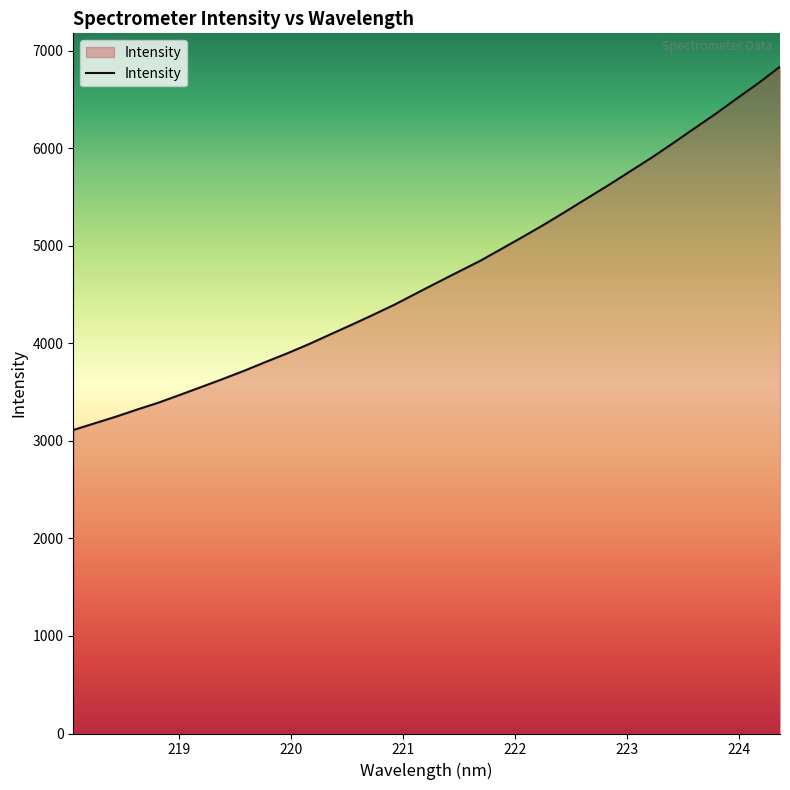

What is the maximum value shown in the chart?

6835.1